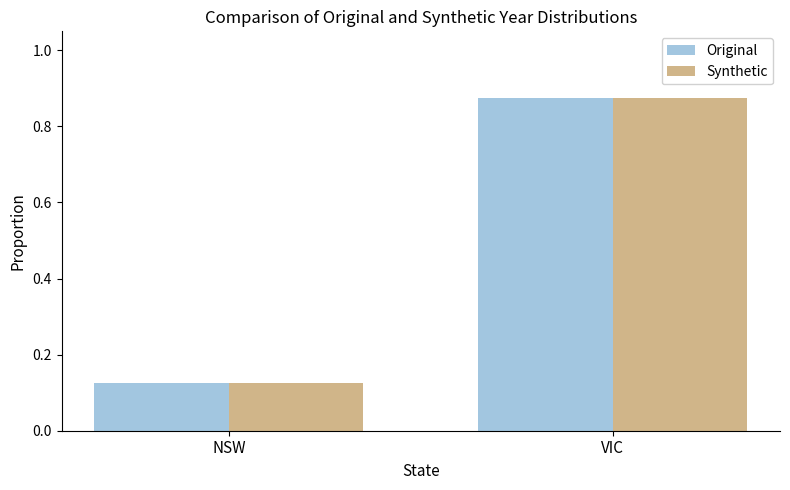

Is it true that Original equals 0.2 at NSW?

False